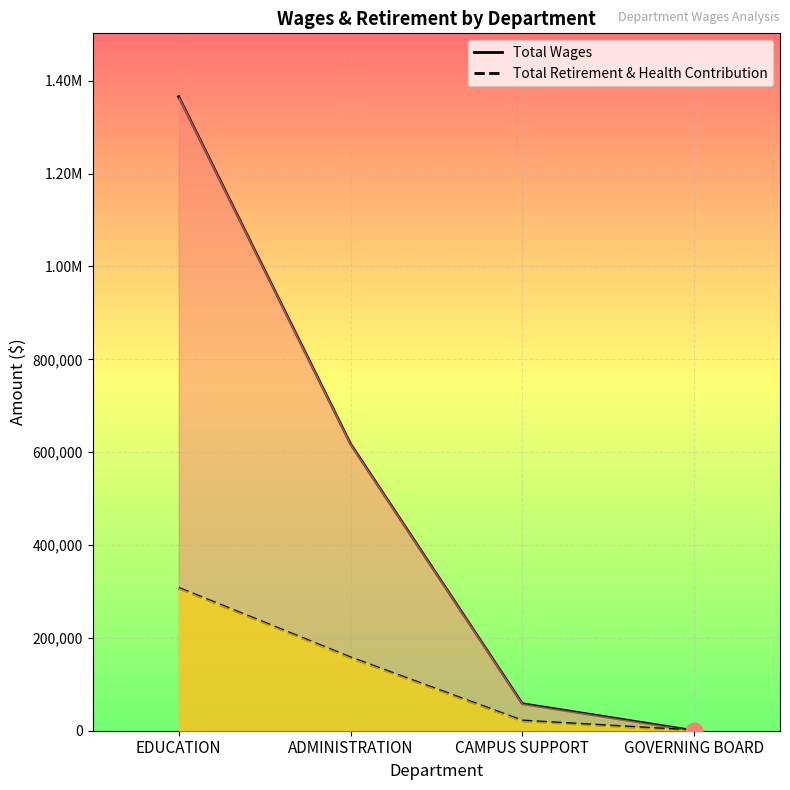

Rank the series by their average value, from highest to lowest.

Total Wages, Total Retirement & Health Contribution